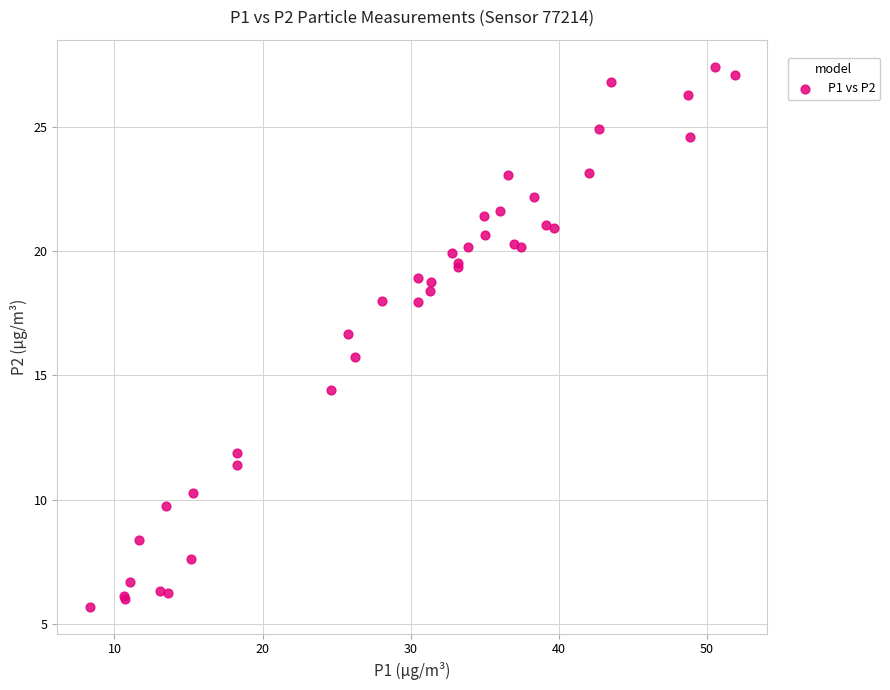

What Y value in the scatter plot is closest to 16?

15.7